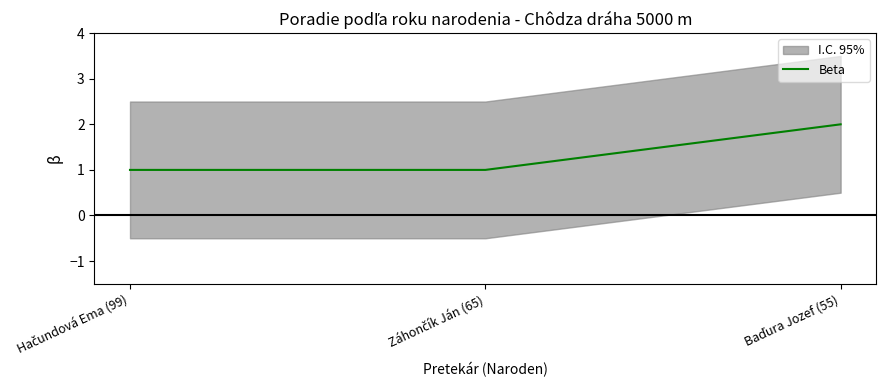

What position from the right is Hačundová Ema (99)?

3